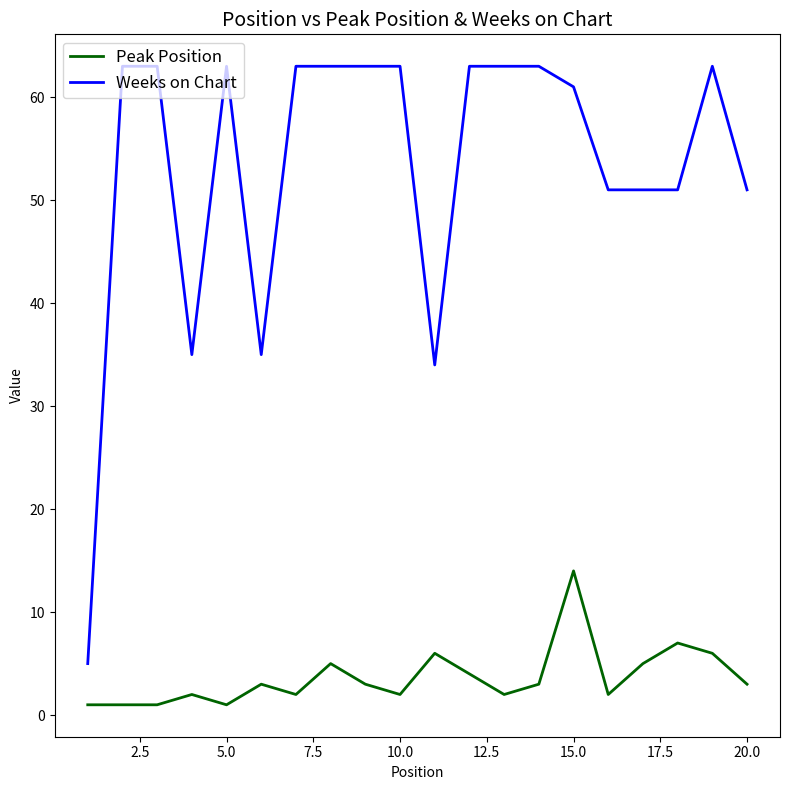

List the series in order of their peak value, lowest first.

Peak Position, Weeks on Chart